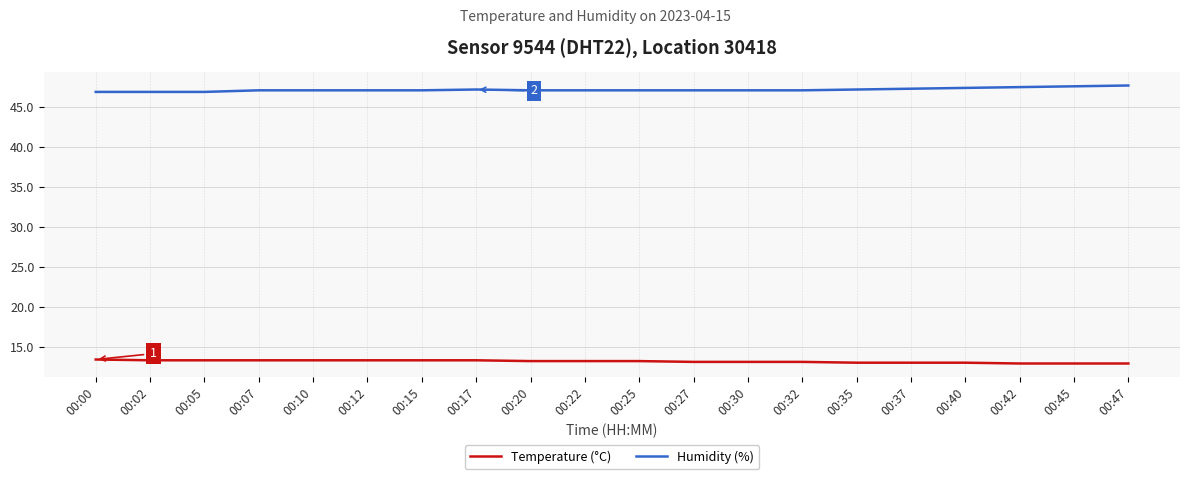

At 00:02, list the series in order from largest to smallest.

Humidity (%), Temperature (°C)